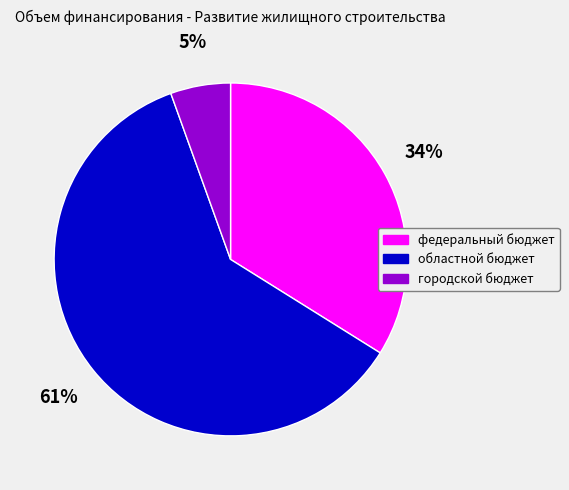

Which has a higher value, городской бюджет or федеральный бюджет?

федеральный бюджет